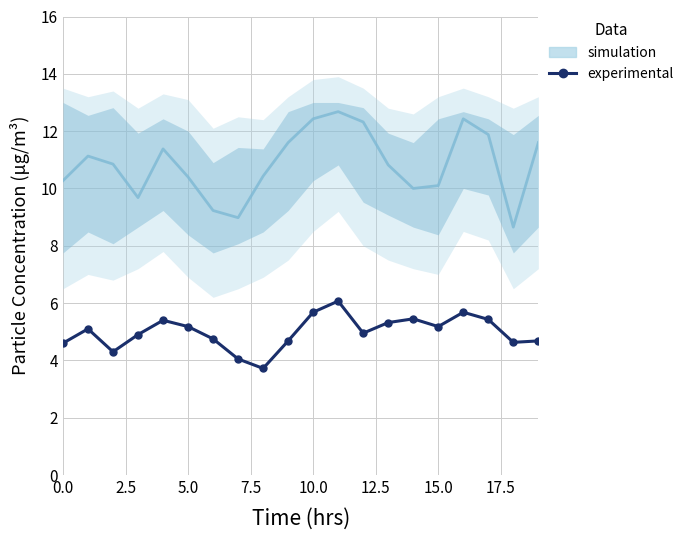

What position from the left is 13?

14